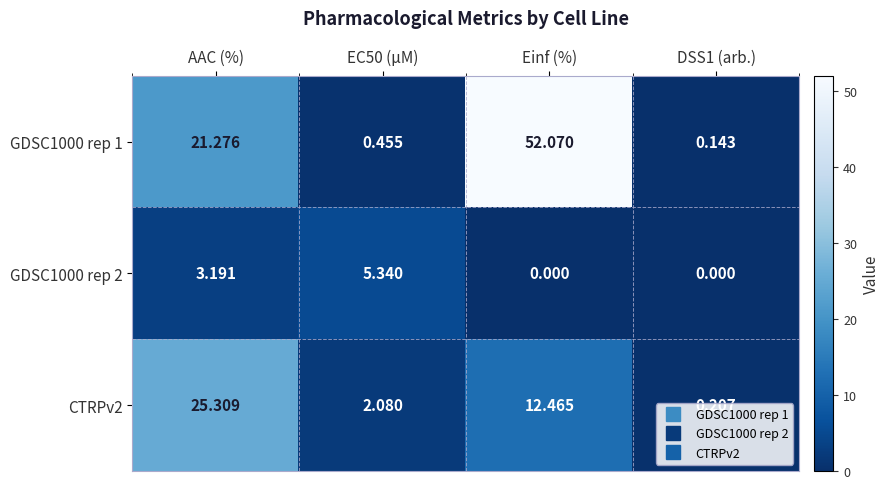

At which category is the sum across all series the highest?

Einf (%)